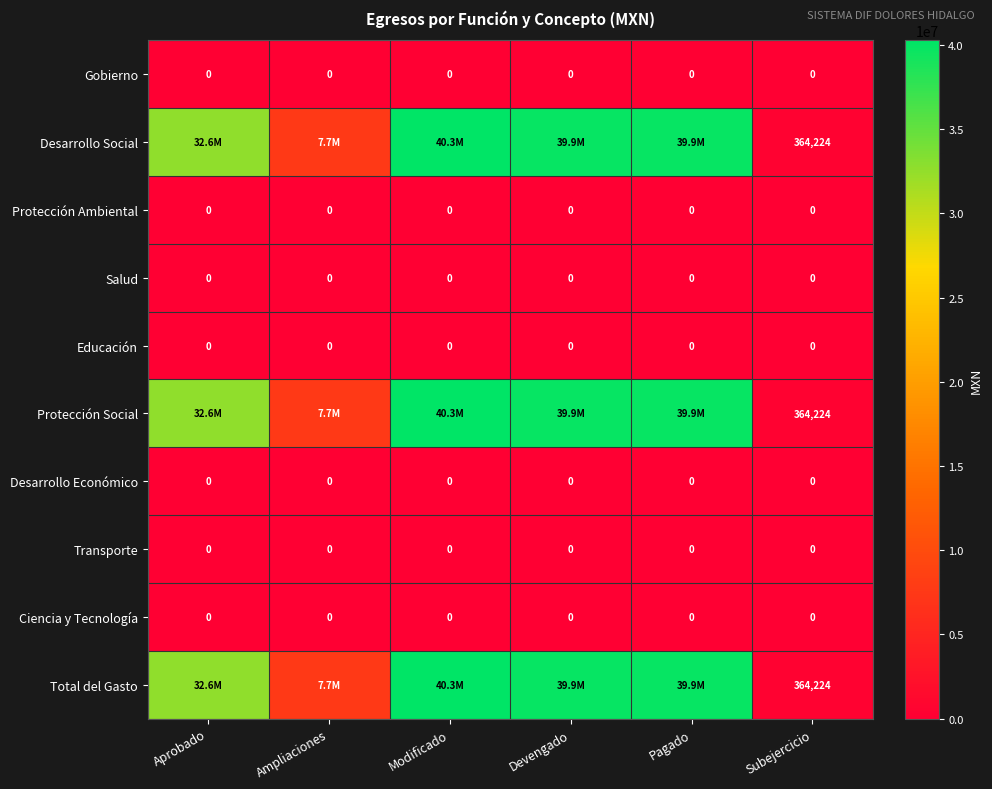

Is the value of Protección Ambiental at Devengado greater than the value of Total del Gasto at Subejercicio?

No